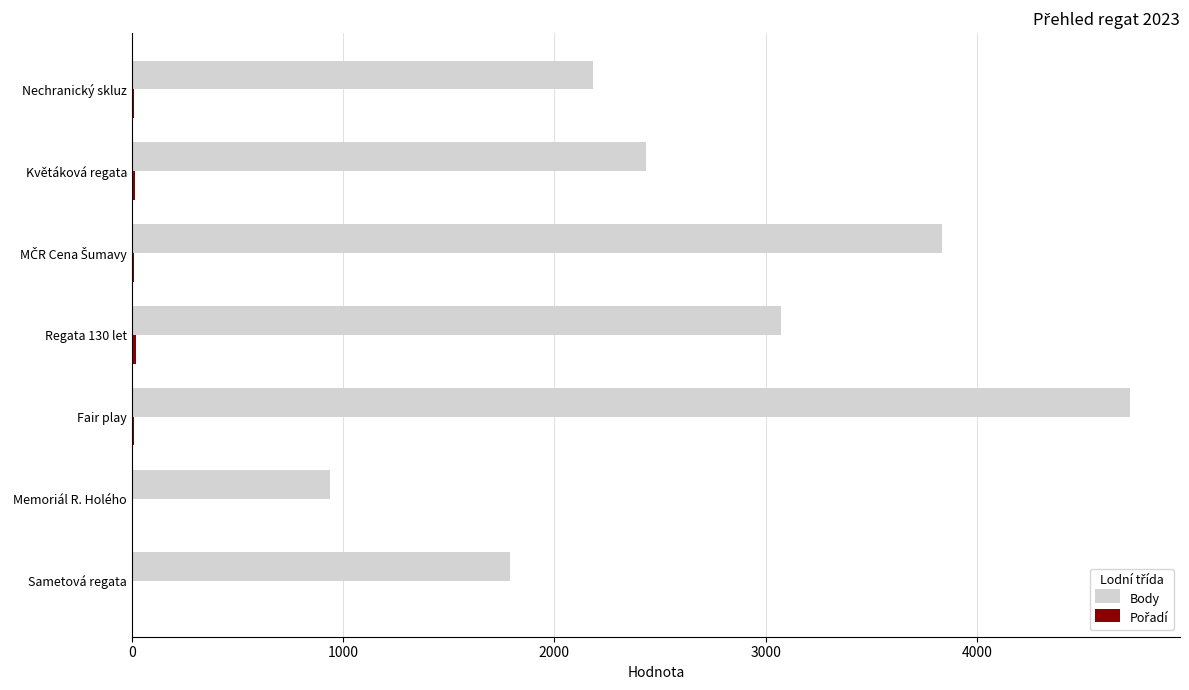

At which category is the sum across all series the highest?

Fair play